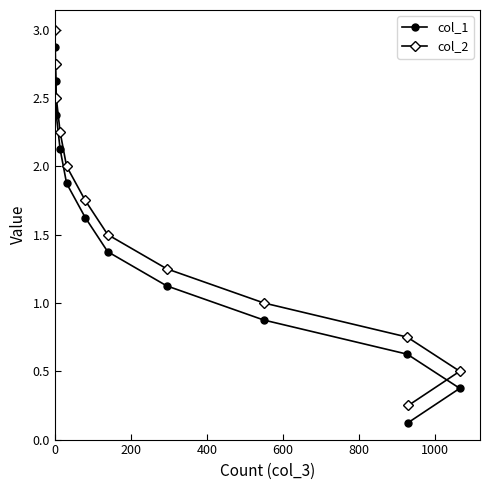

True or false: col_2 and col_1 cross at least once.

False